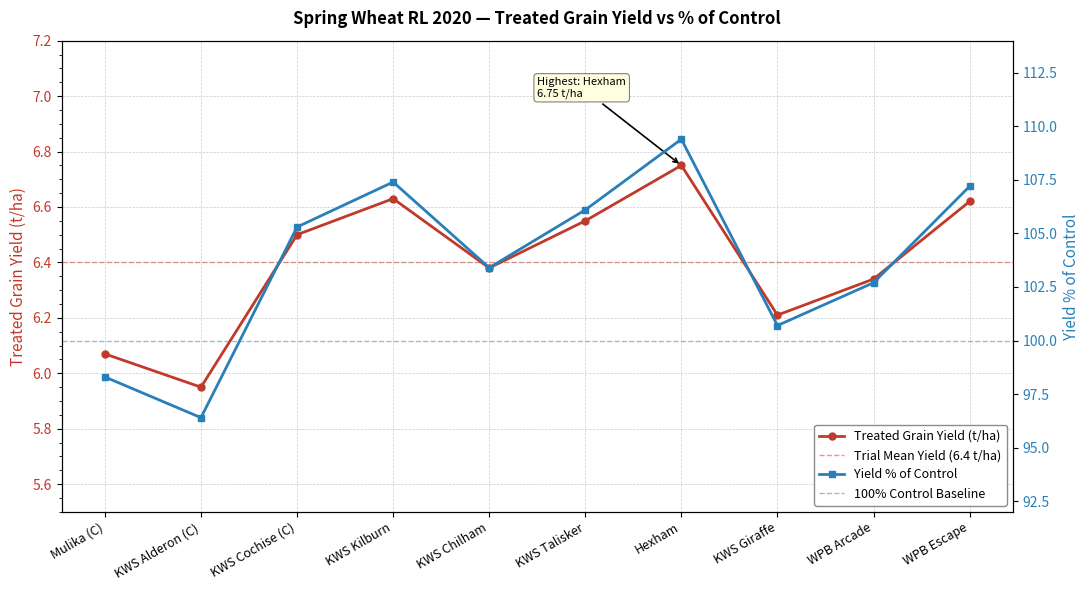

Which series has the widest spread of values?

Yield % of Control